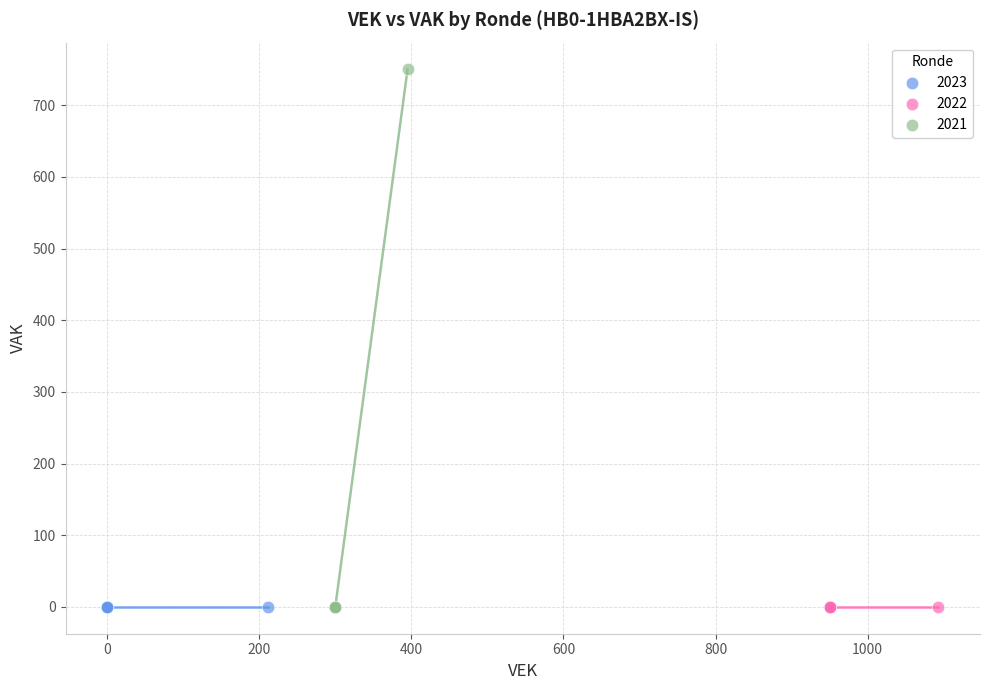

Which series reaches the maximum Y coordinate?

2021